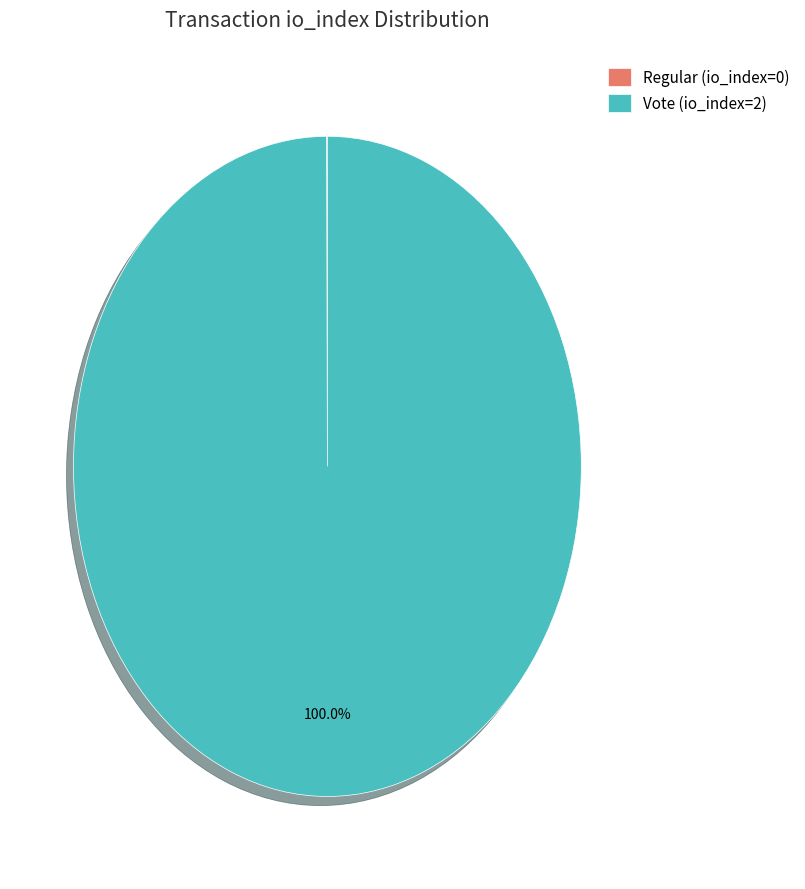

Is it true that Vote (io_index=2) is 100% of the pie?

True